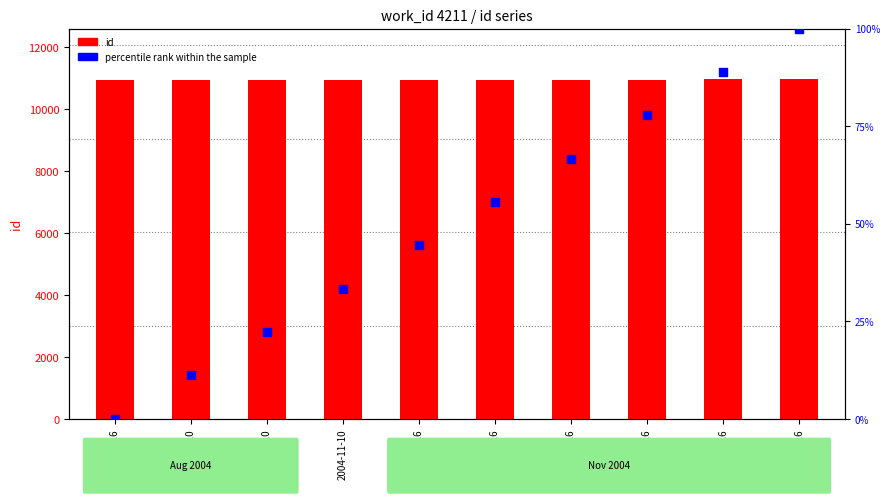

Which series reaches the maximum Y coordinate?

id